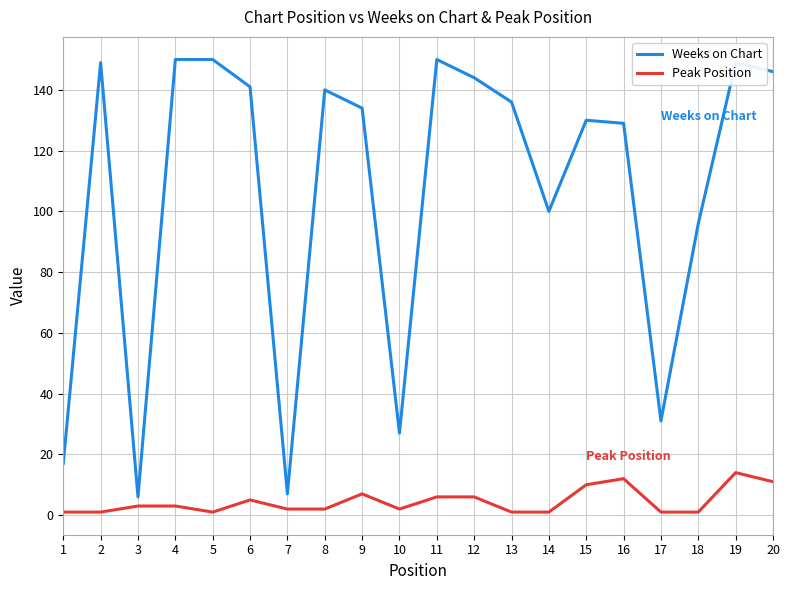

Which series has the widest spread of values?

Weeks on Chart